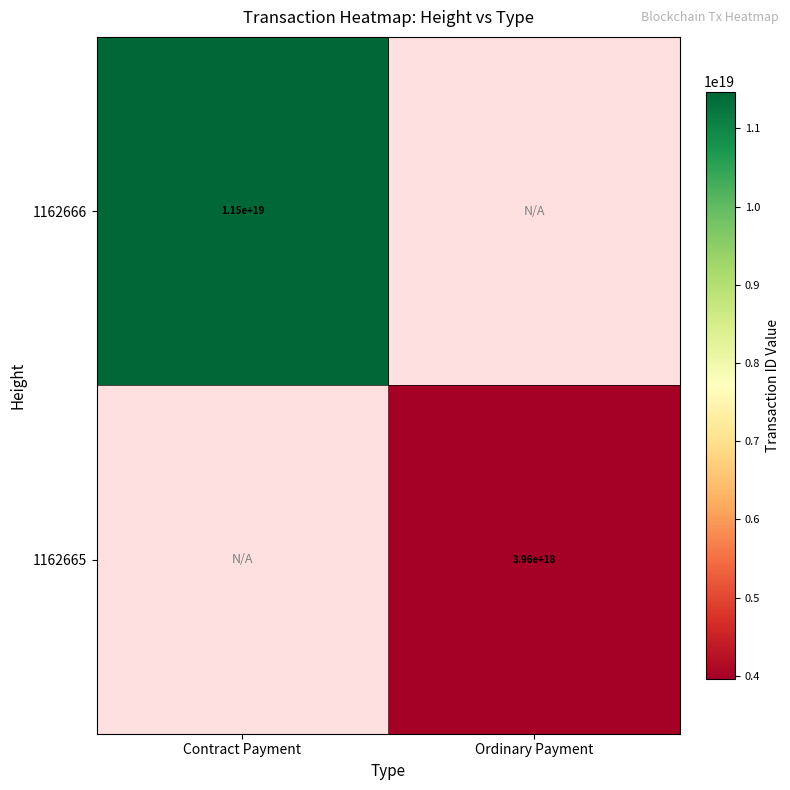

The value of 1162665 at Ordinary Payment is 6743540070447232000. True or false?

False